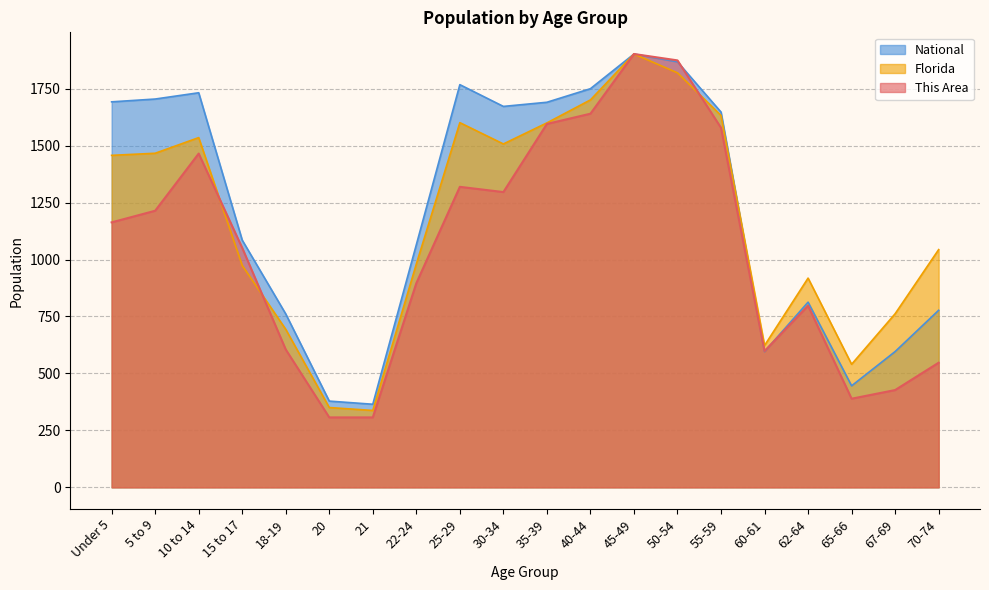

Which series has the widest spread of values?

This Area